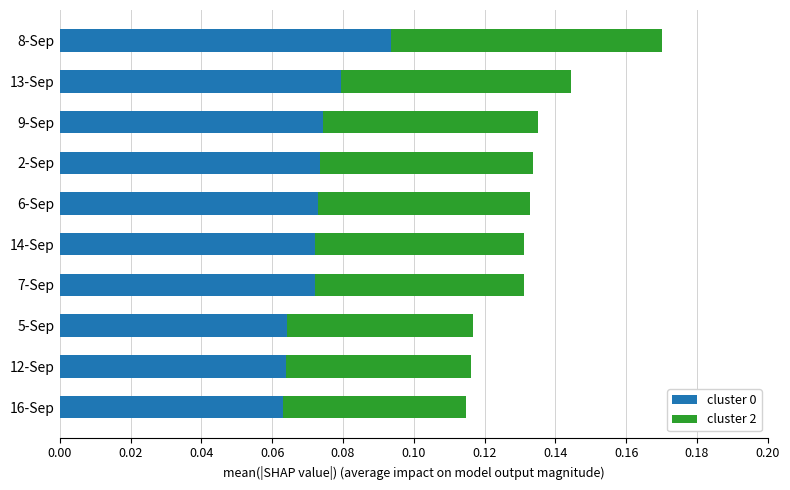

At which category is the sum across all series the highest?

8-Sep